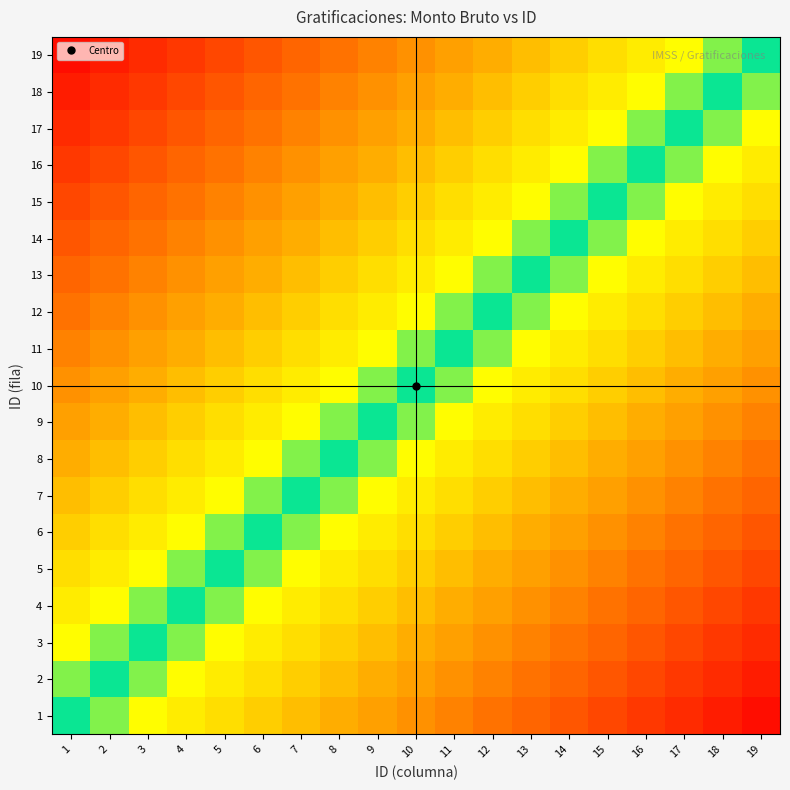

Reading right to left, transcribe all the data shown in this chart.

1: 19=0.9	18=0.9	17=0.8	16=0.8	15=0.7	14=0.7	13=0.6	12=0.6	11=0.5	10=0.5	9=0.4	8=0.4	7=0.3	6=0.3	5=0.2	4=0.2	3=0.1	2=0.1	1=0.0
2: 19=0.9	18=0.8	17=0.8	16=0.7	15=0.7	14=0.6	13=0.6	12=0.5	11=0.5	10=0.4	9=0.4	8=0.3	7=0.3	6=0.2	5=0.2	4=0.1	3=0.1	2=0.0	1=-0.1
3: 19=0.8	18=0.8	17=0.7	16=0.7	15=0.6	14=0.6	13=0.5	12=0.5	11=0.4	10=0.4	9=0.3	8=0.3	7=0.2	6=0.2	5=0.1	4=0.1	3=0.0	2=-0.1	1=-0.1
4: 19=0.8	18=0.7	17=0.7	16=0.6	15=0.6	14=0.5	13=0.5	12=0.4	11=0.4	10=0.3	9=0.3	8=0.2	7=0.2	6=0.1	5=0.1	4=0.0	3=-0.1	2=-0.1	1=-0.2
5: 19=0.7	18=0.7	17=0.6	16=0.6	15=0.5	14=0.5	13=0.4	12=0.4	11=0.3	10=0.3	9=0.2	8=0.2	7=0.1	6=0.1	5=0.0	4=-0.1	3=-0.1	2=-0.2	1=-0.2
6: 19=0.7	18=0.6	17=0.6	16=0.5	15=0.5	14=0.4	13=0.4	12=0.3	11=0.3	10=0.2	9=0.2	8=0.1	7=0.1	6=0.0	5=-0.1	4=-0.1	3=-0.2	2=-0.2	1=-0.3
7: 19=0.6	18=0.6	17=0.5	16=0.5	15=0.4	14=0.4	13=0.3	12=0.3	11=0.2	10=0.2	9=0.1	8=0.1	7=0.0	6=-0.1	5=-0.1	4=-0.2	3=-0.2	2=-0.3	1=-0.3
8: 19=0.6	18=0.5	17=0.5	16=0.4	15=0.4	14=0.3	13=0.3	12=0.2	11=0.2	10=0.1	9=0.1	8=0.0	7=-0.1	6=-0.1	5=-0.2	4=-0.2	3=-0.3	2=-0.3	1=-0.4
9: 19=0.5	18=0.5	17=0.4	16=0.4	15=0.3	14=0.3	13=0.2	12=0.2	11=0.1	10=0.1	9=0.0	8=-0.1	7=-0.1	6=-0.2	5=-0.2	4=-0.3	3=-0.3	2=-0.4	1=-0.4
10: 19=0.5	18=0.4	17=0.4	16=0.3	15=0.3	14=0.2	13=0.2	12=0.1	11=0.1	10=0.0	9=-0.1	8=-0.1	7=-0.2	6=-0.2	5=-0.3	4=-0.3	3=-0.4	2=-0.4	1=-0.5
11: 19=0.4	18=0.4	17=0.3	16=0.3	15=0.2	14=0.2	13=0.1	12=0.1	11=0.0	10=-0.1	9=-0.1	8=-0.2	7=-0.2	6=-0.3	5=-0.3	4=-0.4	3=-0.4	2=-0.5	1=-0.5
12: 19=0.4	18=0.3	17=0.3	16=0.2	15=0.2	14=0.1	13=0.1	12=0.0	11=-0.1	10=-0.1	9=-0.2	8=-0.2	7=-0.3	6=-0.3	5=-0.4	4=-0.4	3=-0.5	2=-0.5	1=-0.6
13: 19=0.3	18=0.3	17=0.2	16=0.2	15=0.1	14=0.1	13=0.0	12=-0.1	11=-0.1	10=-0.2	9=-0.2	8=-0.3	7=-0.3	6=-0.4	5=-0.4	4=-0.5	3=-0.5	2=-0.6	1=-0.6
14: 19=0.3	18=0.2	17=0.2	16=0.1	15=0.1	14=0.0	13=-0.1	12=-0.1	11=-0.2	10=-0.2	9=-0.3	8=-0.3	7=-0.4	6=-0.4	5=-0.5	4=-0.5	3=-0.6	2=-0.6	1=-0.7
15: 19=0.2	18=0.2	17=0.1	16=0.1	15=0.0	14=-0.1	13=-0.1	12=-0.2	11=-0.2	10=-0.3	9=-0.3	8=-0.4	7=-0.4	6=-0.5	5=-0.5	4=-0.6	3=-0.6	2=-0.7	1=-0.7
16: 19=0.2	18=0.1	17=0.1	16=0.0	15=-0.1	14=-0.1	13=-0.2	12=-0.2	11=-0.3	10=-0.3	9=-0.4	8=-0.4	7=-0.5	6=-0.5	5=-0.6	4=-0.6	3=-0.7	2=-0.7	1=-0.8
17: 19=0.1	18=0.1	17=0.0	16=-0.1	15=-0.1	14=-0.2	13=-0.2	12=-0.3	11=-0.3	10=-0.4	9=-0.4	8=-0.5	7=-0.5	6=-0.6	5=-0.6	4=-0.7	3=-0.7	2=-0.8	1=-0.8
18: 19=0.1	18=0.0	17=-0.1	16=-0.1	15=-0.2	14=-0.2	13=-0.3	12=-0.3	11=-0.4	10=-0.4	9=-0.5	8=-0.5	7=-0.6	6=-0.6	5=-0.7	4=-0.7	3=-0.8	2=-0.8	1=-0.9
19: 19=0.0	18=-0.1	17=-0.1	16=-0.2	15=-0.2	14=-0.3	13=-0.3	12=-0.4	11=-0.4	10=-0.5	9=-0.5	8=-0.6	7=-0.6	6=-0.7	5=-0.7	4=-0.8	3=-0.8	2=-0.9	1=-0.9